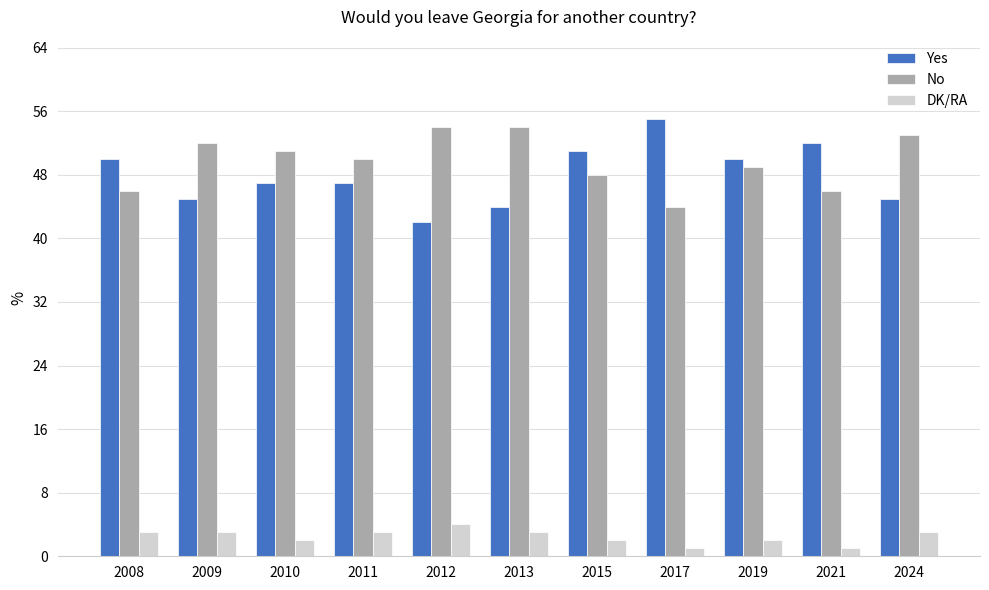

What is the highest value of the Yes series?

55